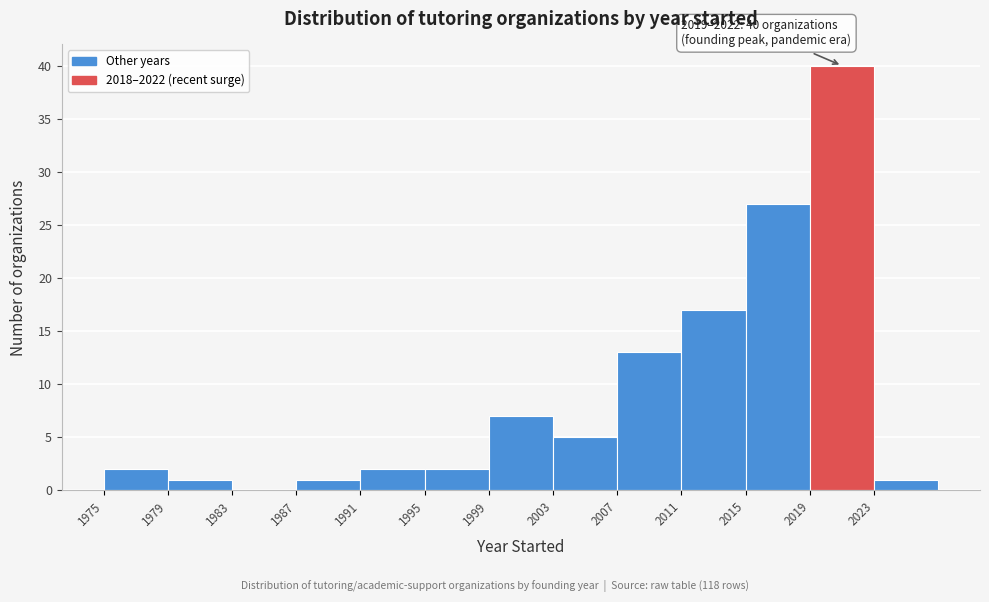

Over which range of the x-axis is the bar tallest?

2019 to 2023